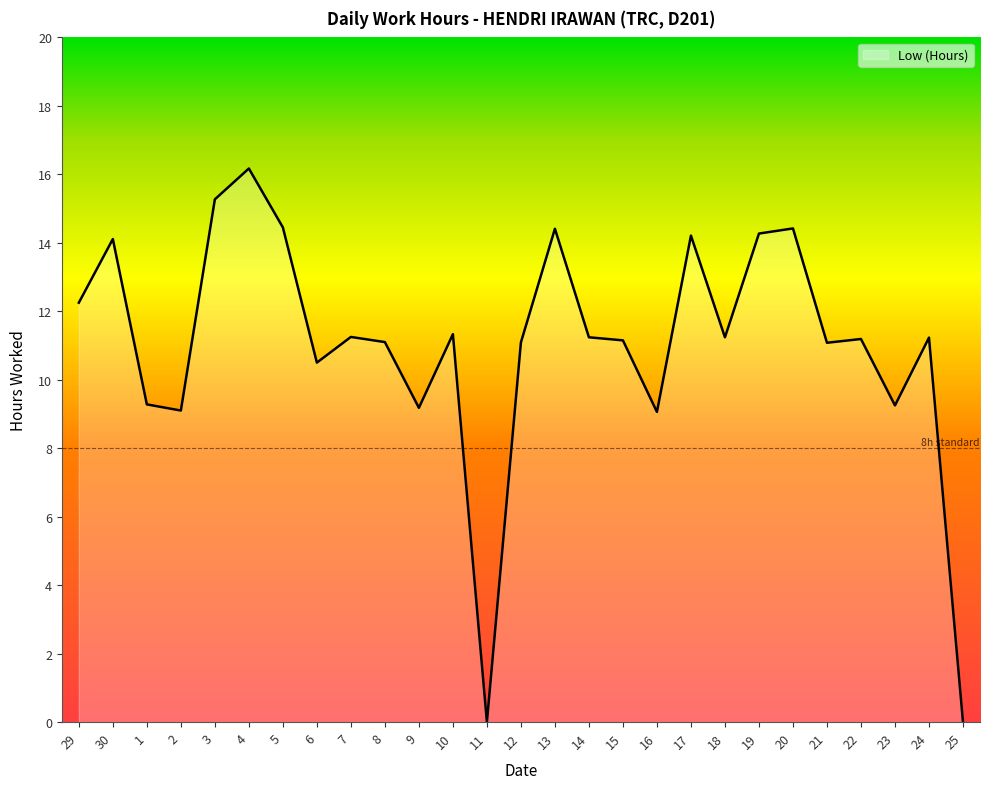

How many lines are shown in the chart?

1